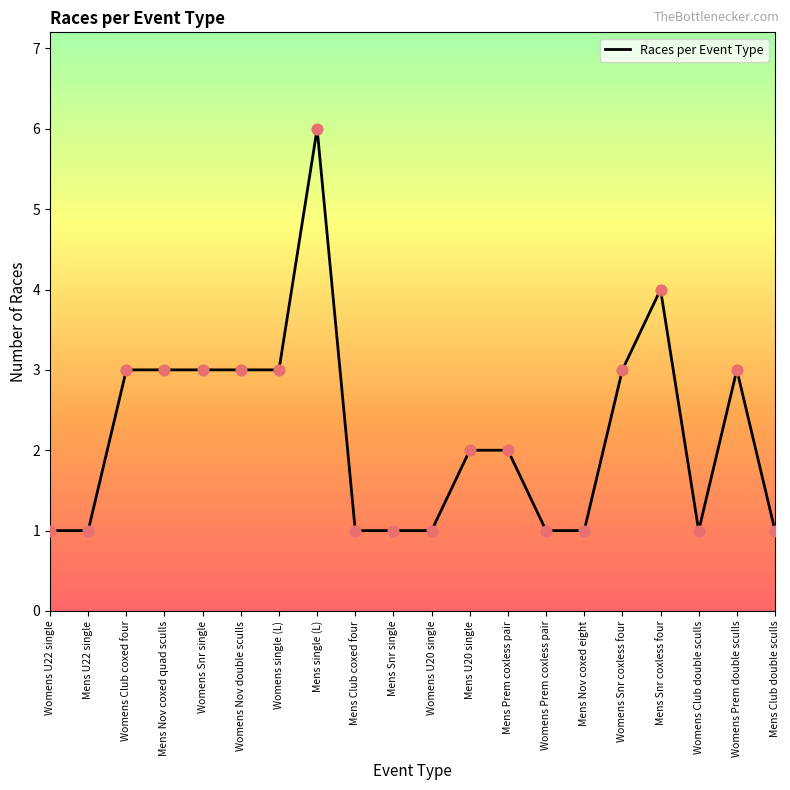

Between Womens U20 single and Womens Club coxed four, which is larger?

Womens Club coxed four